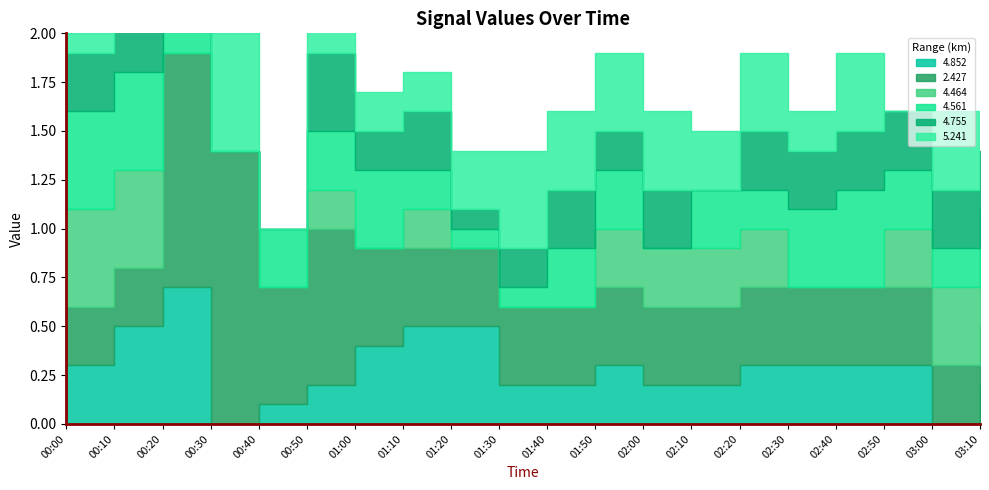

Is the value of 4.561 at 01:50 greater than the value of 4.464 at 00:10?

No